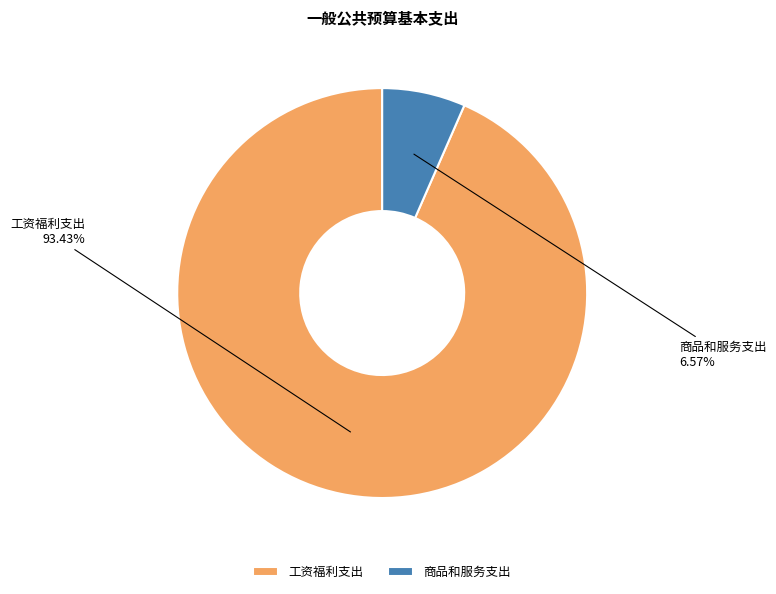

Rank the categories by value from lowest to highest.

商品和服务支出, 工资福利支出